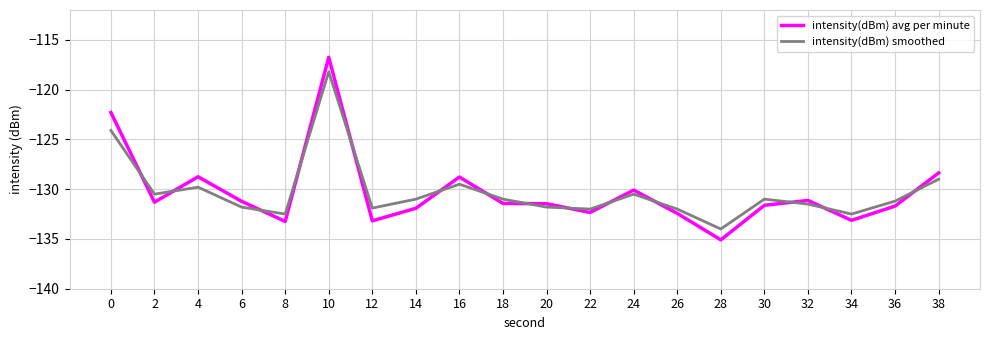

At which label does intensity(dBm) avg per minute reach its minimum?

28